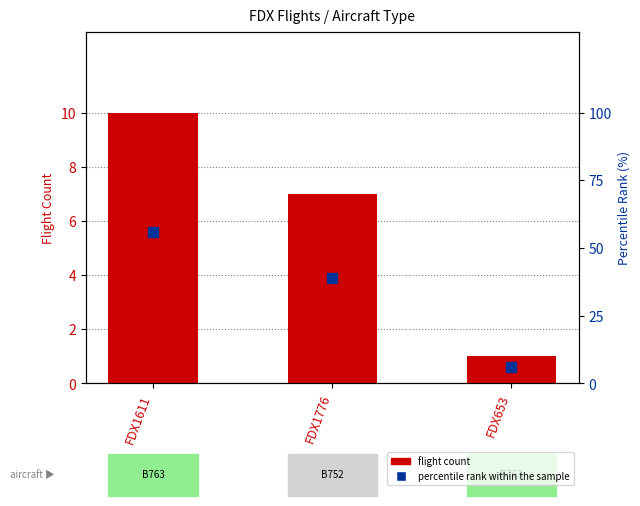

What is the highest value of the flight count series?

10